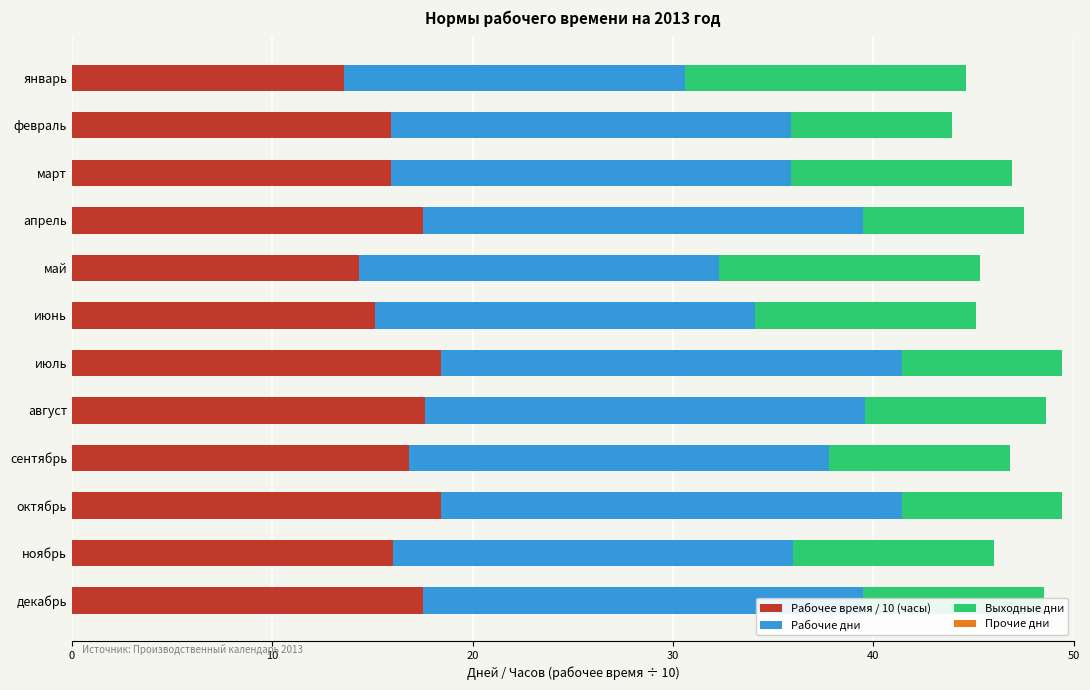

What is the total value across all series at октябрь?

49.4